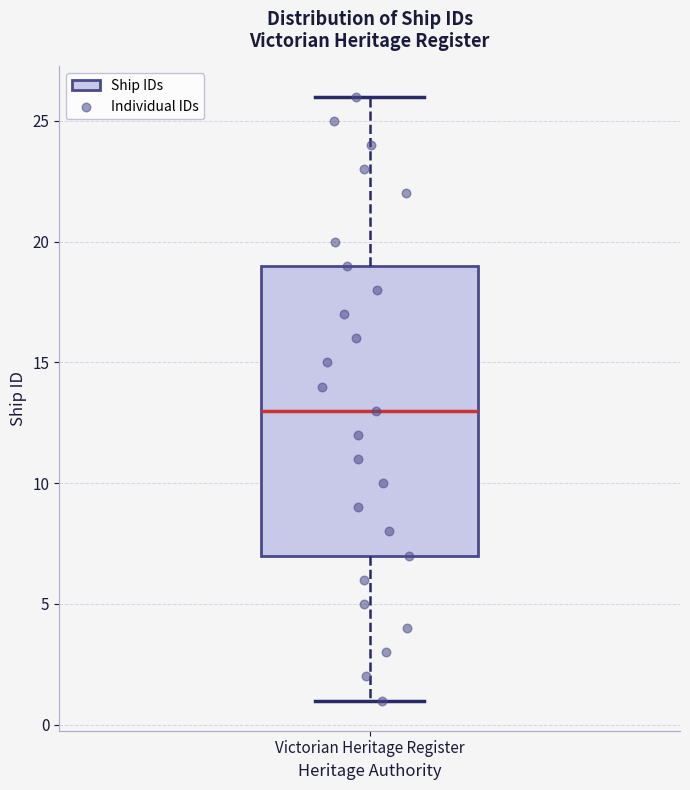

Read this box plot against the y-axis: the position of the median line, the range covered by the box, and the ends of both whiskers. The values are not printed on the chart, so give them approximately, as read against the axis.

median 13, box 7 to 19, whiskers 1 to 26